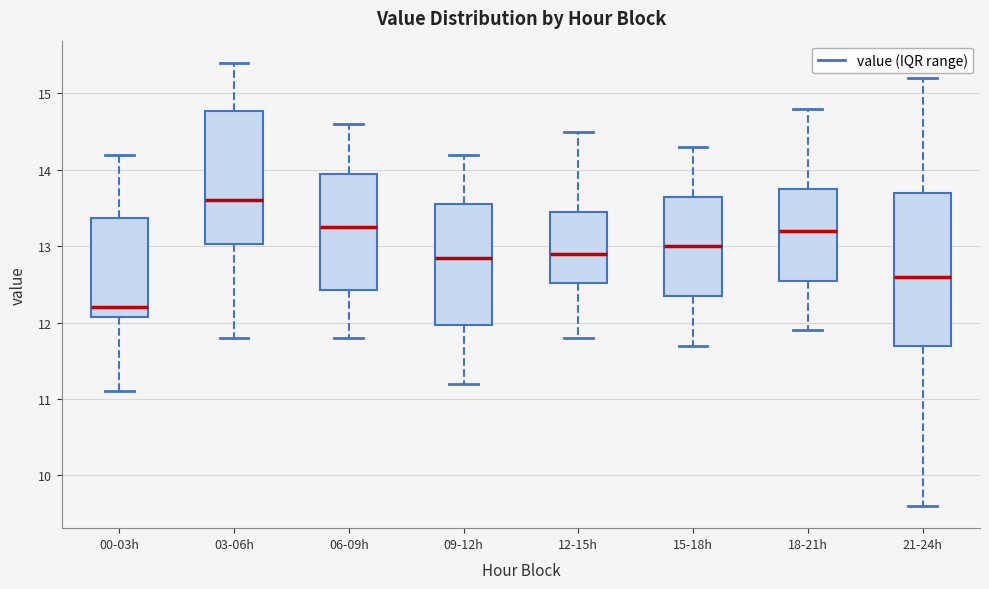

Which box's median line is the highest?

03-06h